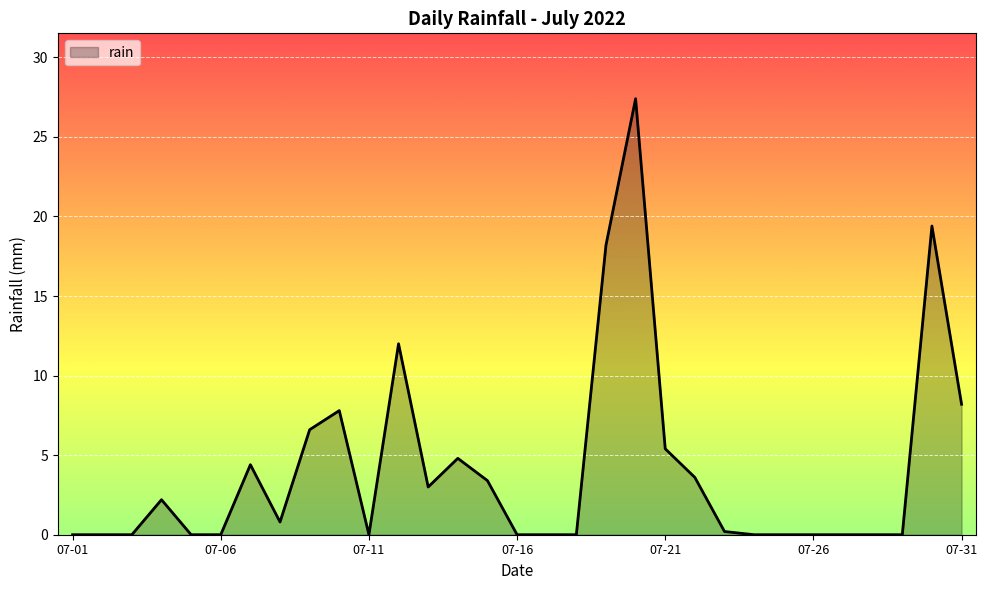

What is the greatest value displayed?

27.4